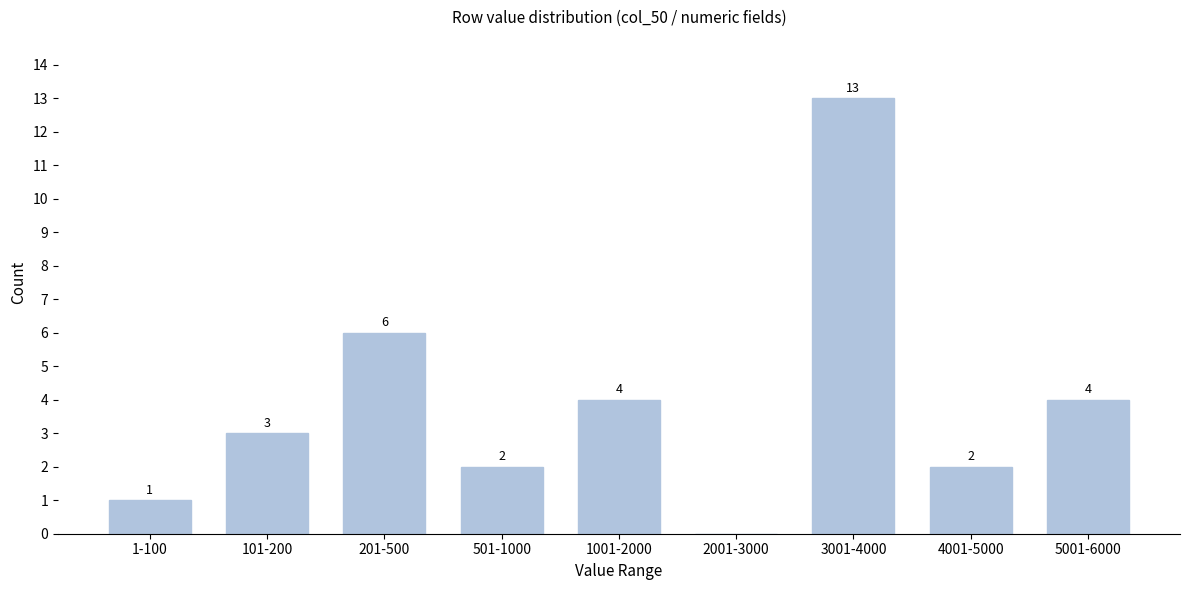

Reading right to left, extract all data points from this chart.

5001-6000=4	4001-5000=2	3001-4000=13	2001-3000=0	1001-2000=4	501-1000=2	201-500=6	101-200=3	1-100=1